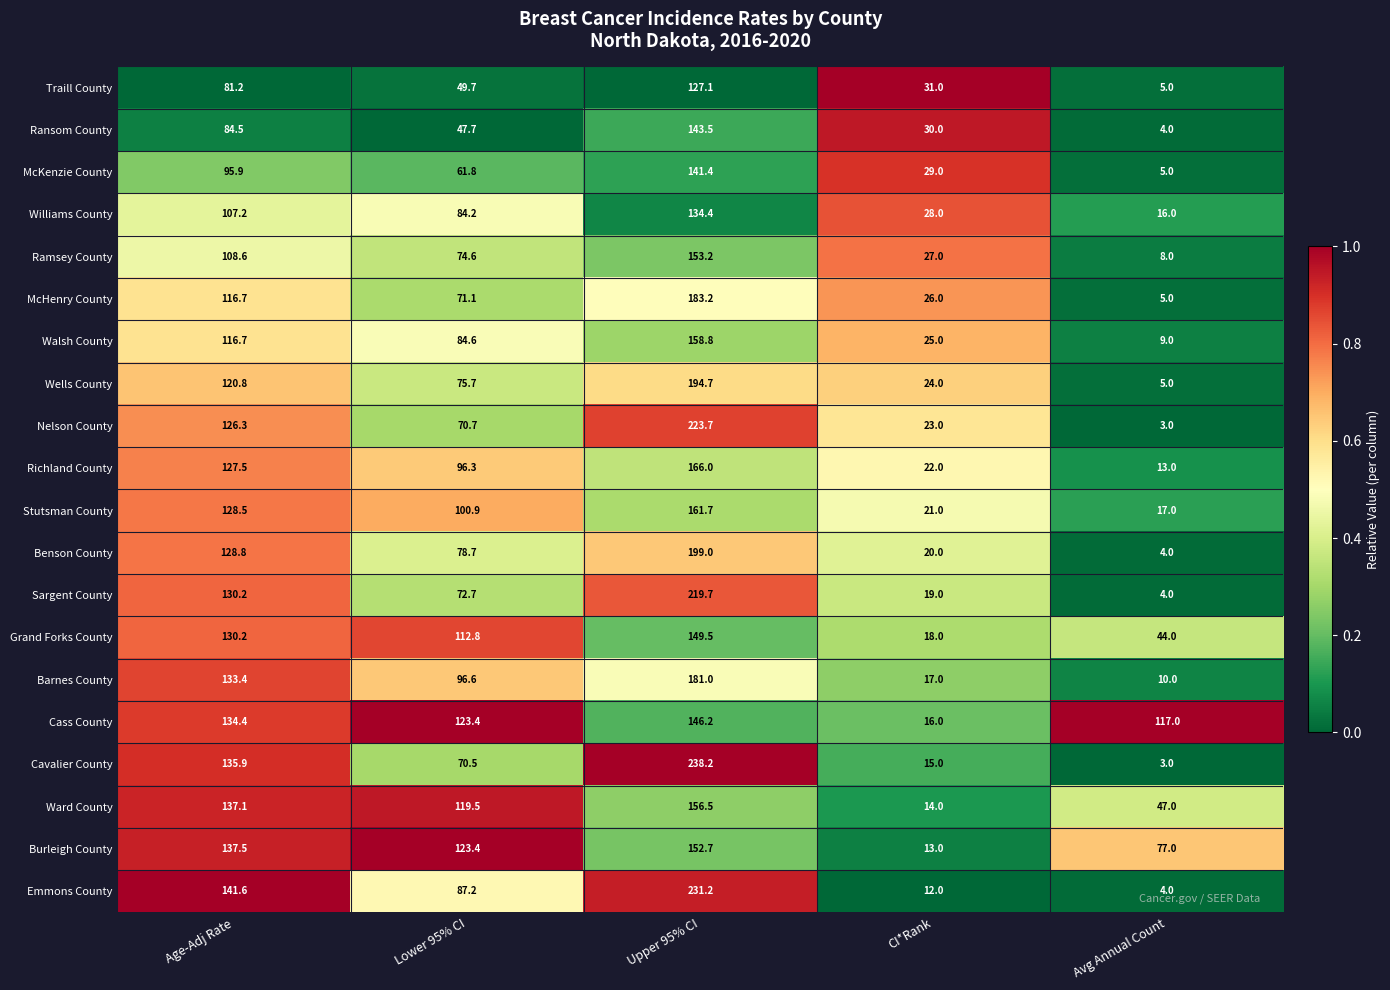

The value of Stutsman County at CI*Rank is 21.0. True or false?

True